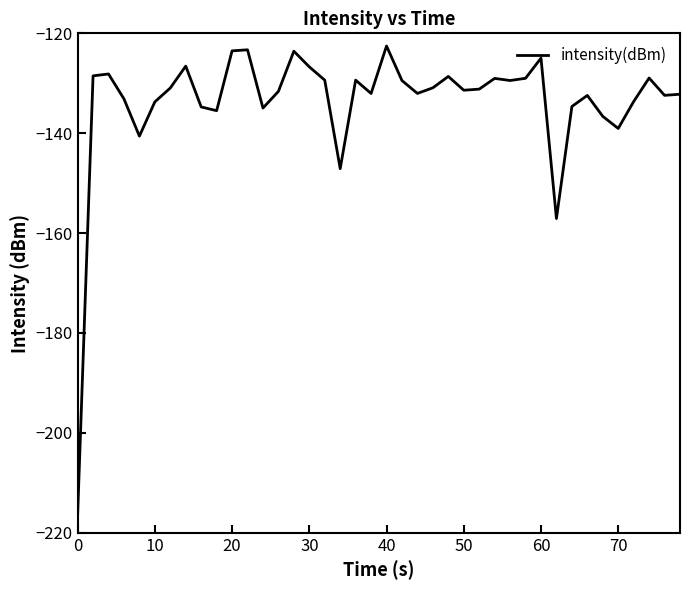

What is the greatest value displayed?

-122.5